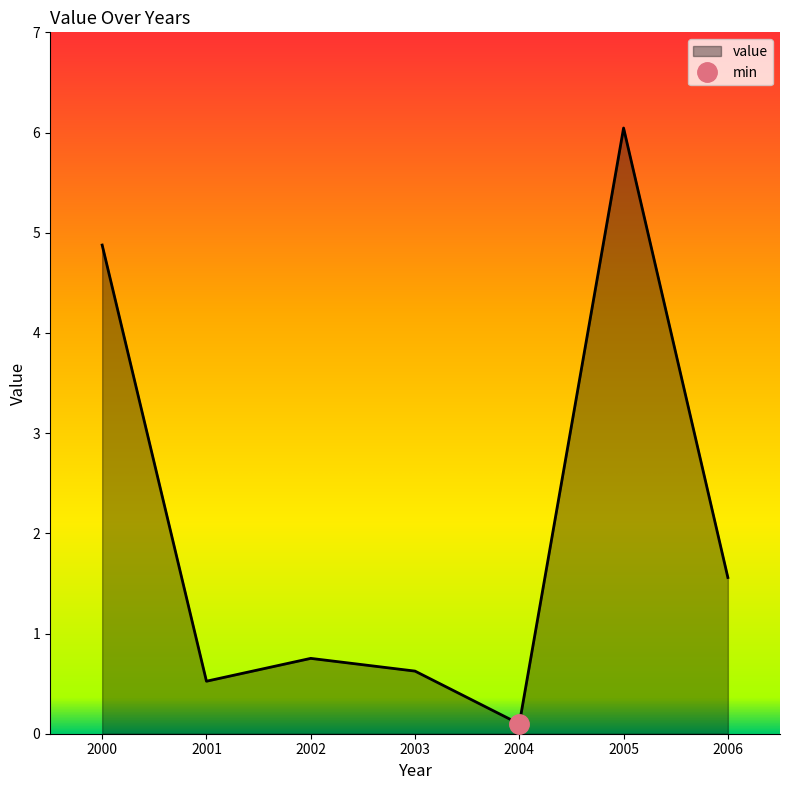

Reading left to right, list all the values displayed in this chart.

2000=4.9	2001=0.5	2002=0.8	2003=0.6	2004=0.1	2005=6.0	2006=1.6